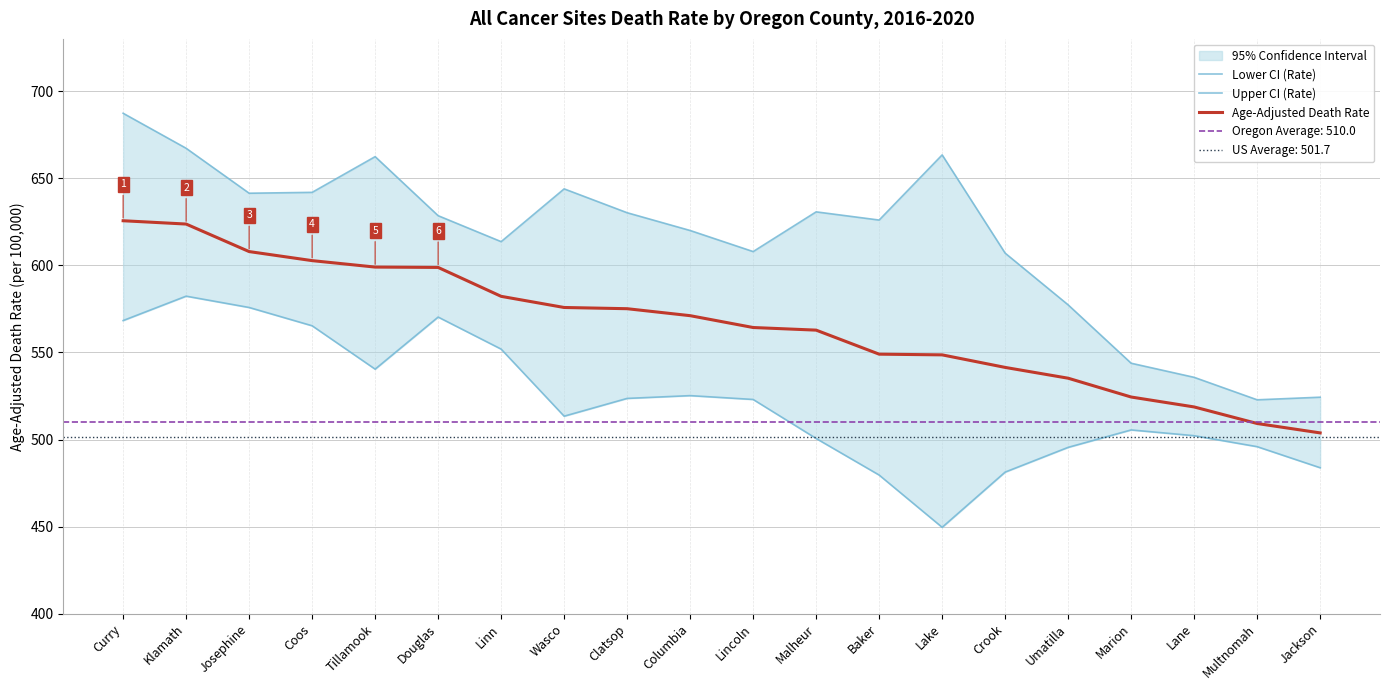

How many data points in Upper CI (Rate) are less than 628?

10